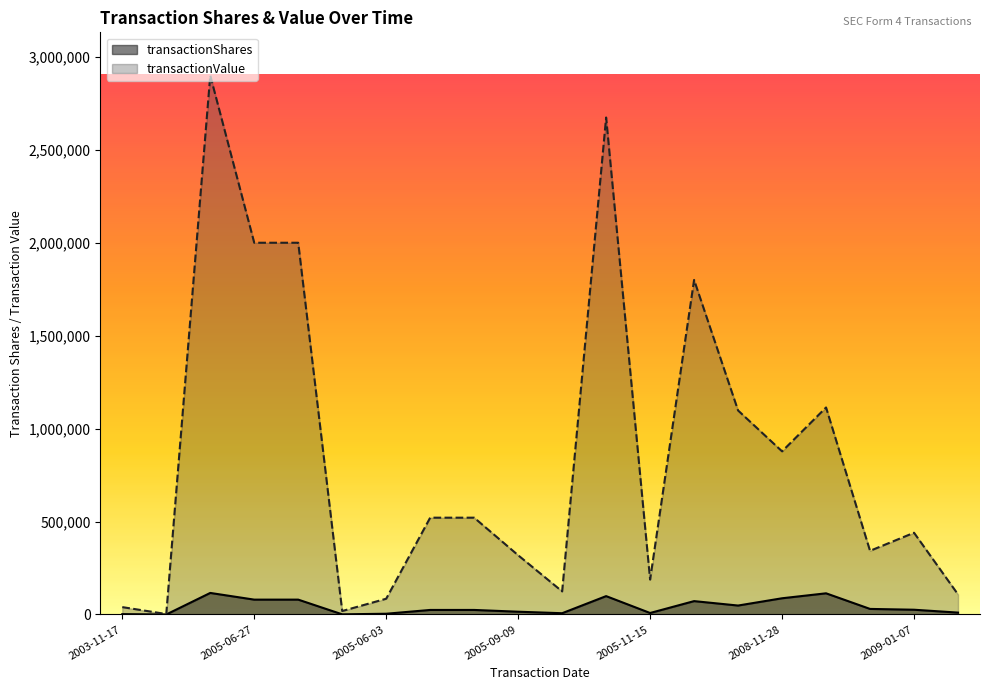

How many lines are shown in the chart?

2